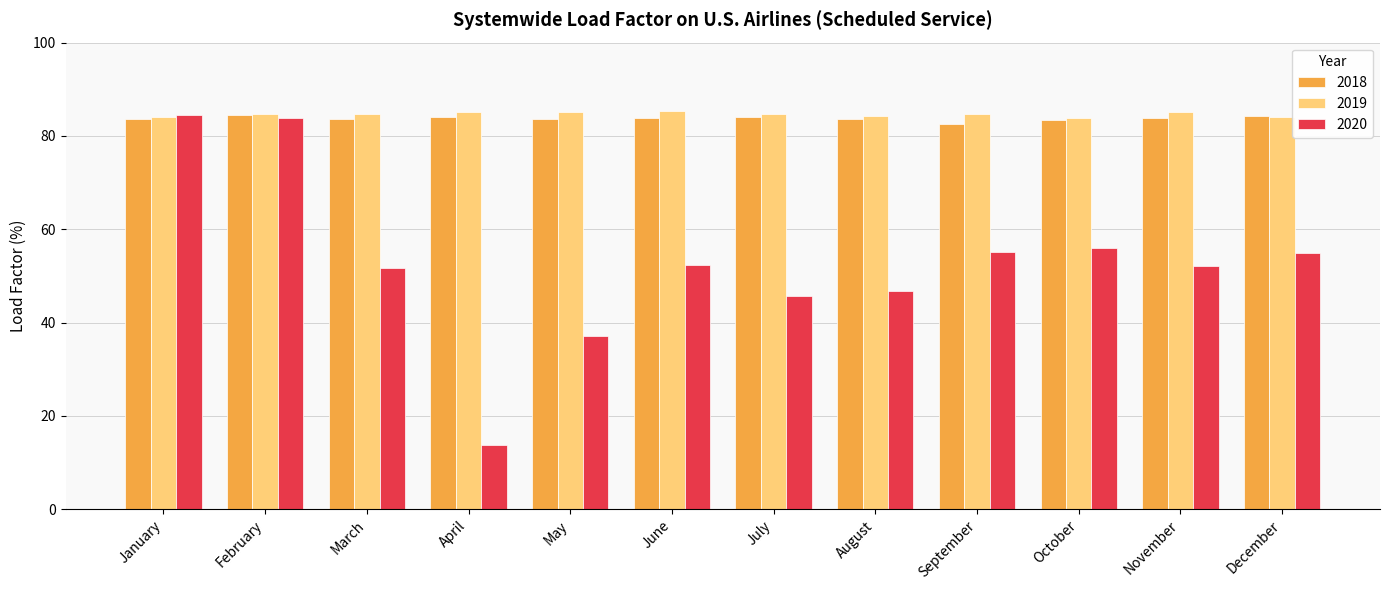

What is the greatest value displayed?

85.4